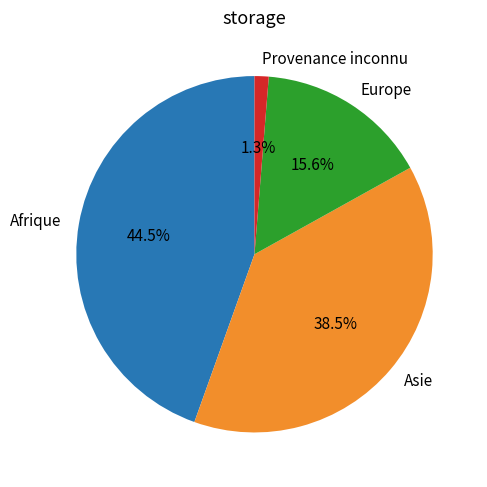

What is the smallest slice in the pie chart?

Provenance inconnu